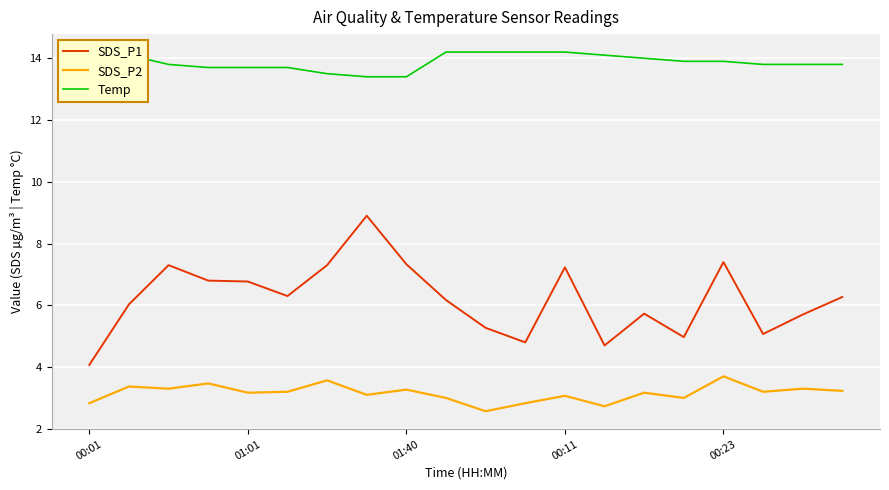

Does the chart display data point markers on the line(s)?

No